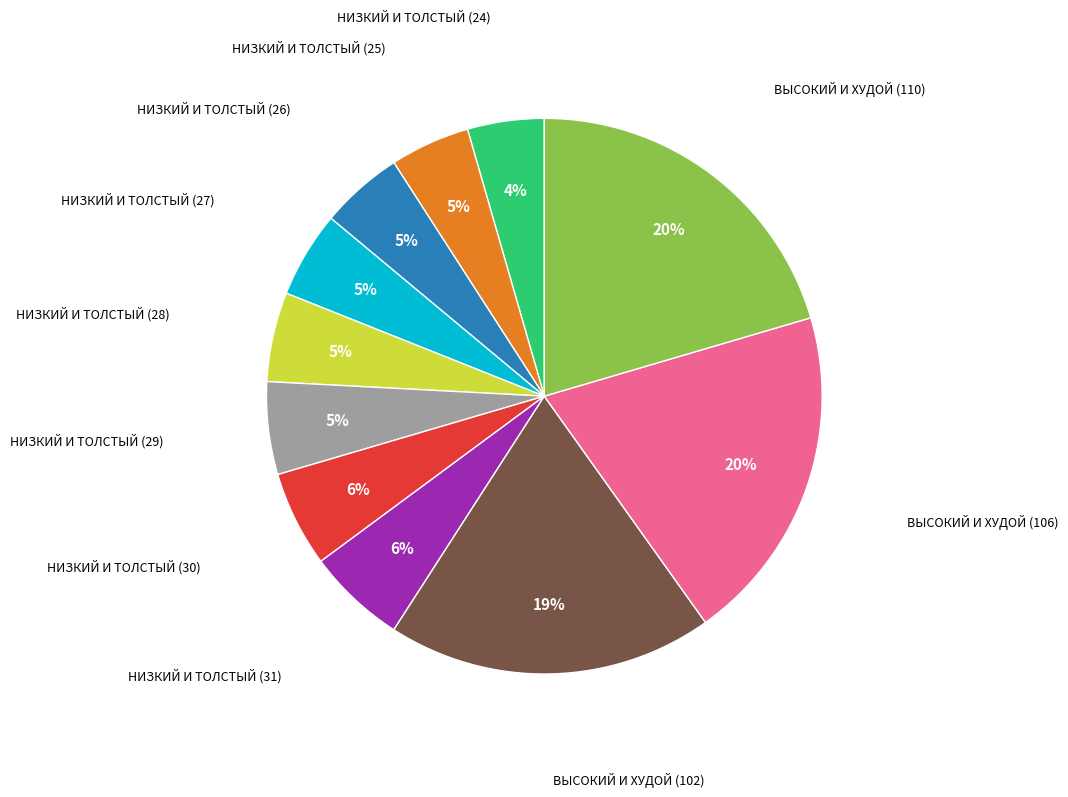

To the nearest percent, what is the average slice percentage?

9%